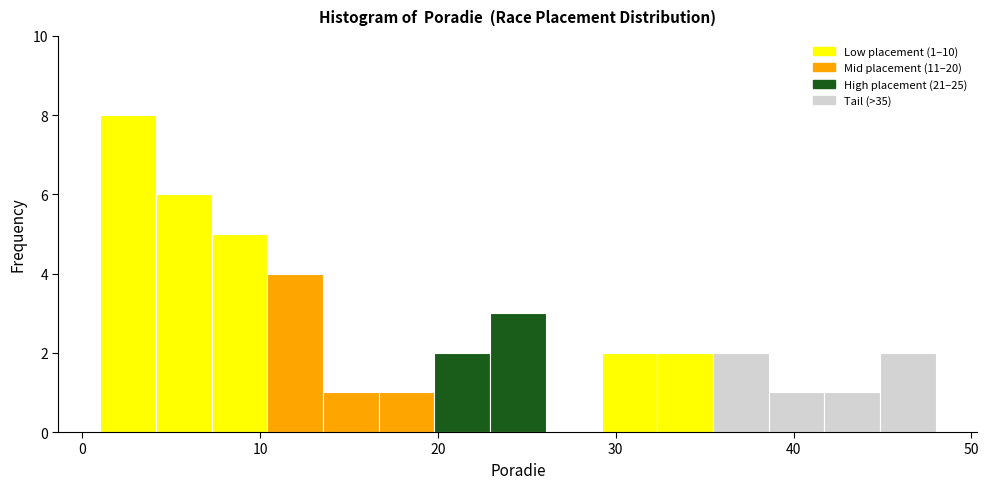

Around what value on the x-axis is the tallest bar? Give the approximate position of its centre, as read against the axis.

3